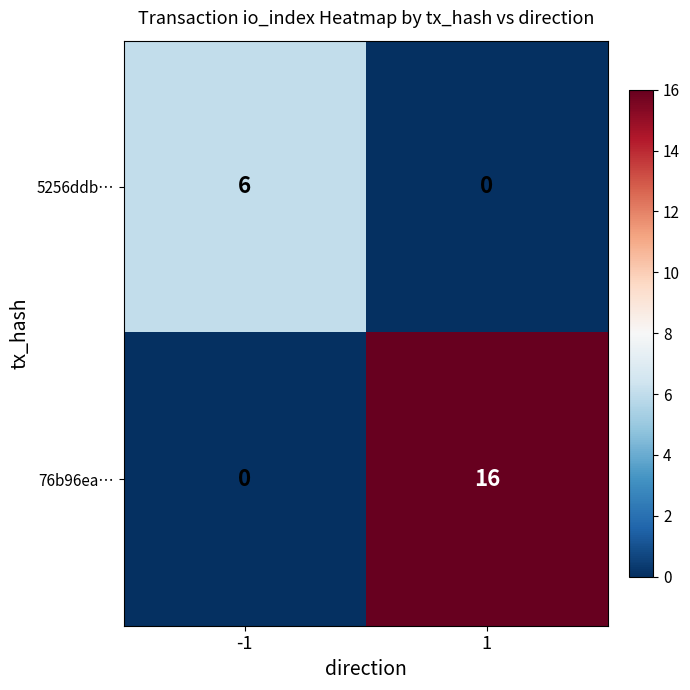

How many data points does each series have?

2